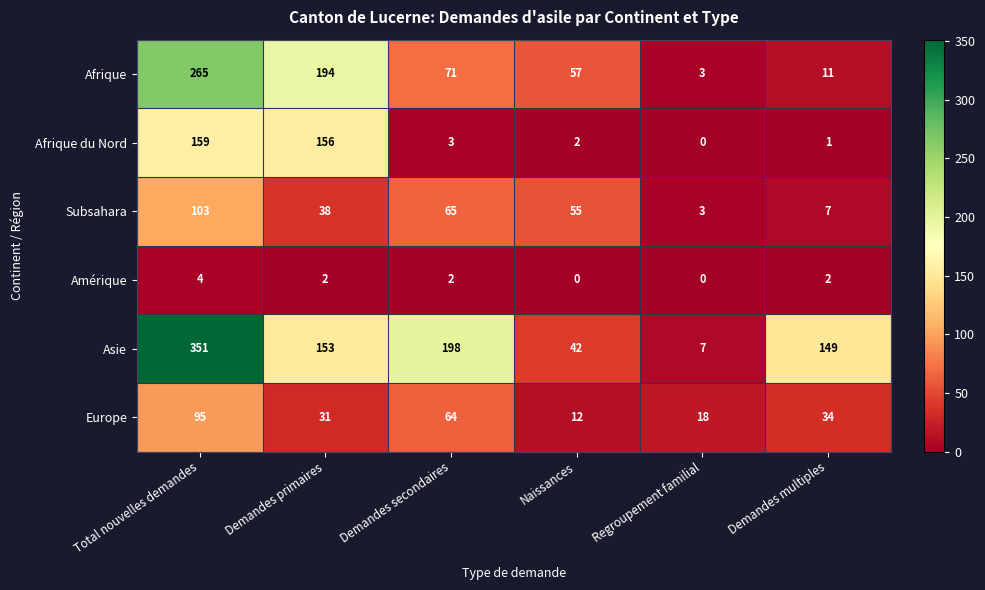

Which series has the widest spread of values?

Asie